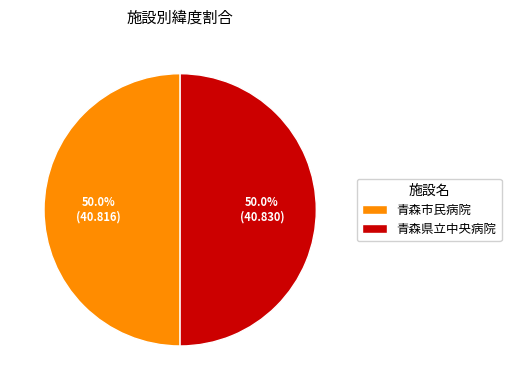

The 青森市民病院 slice represents 61% of the pie. True or false?

False